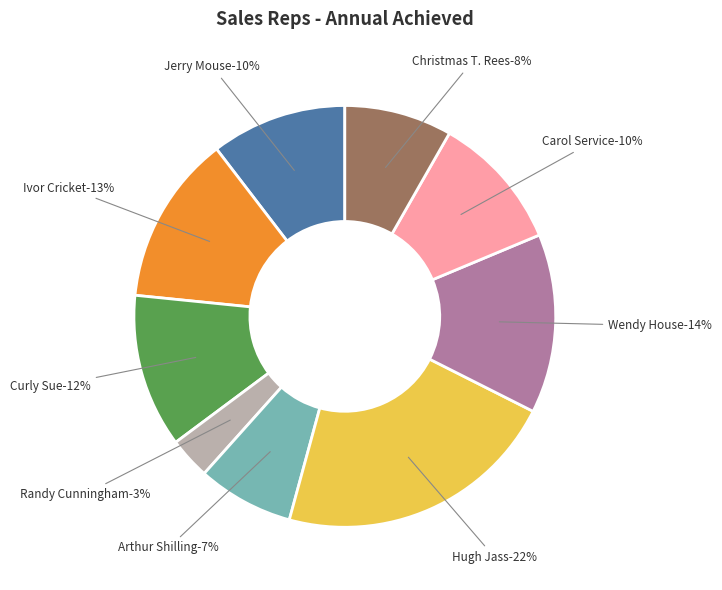

What is the smallest slice in the pie chart?

Randy Cunningham